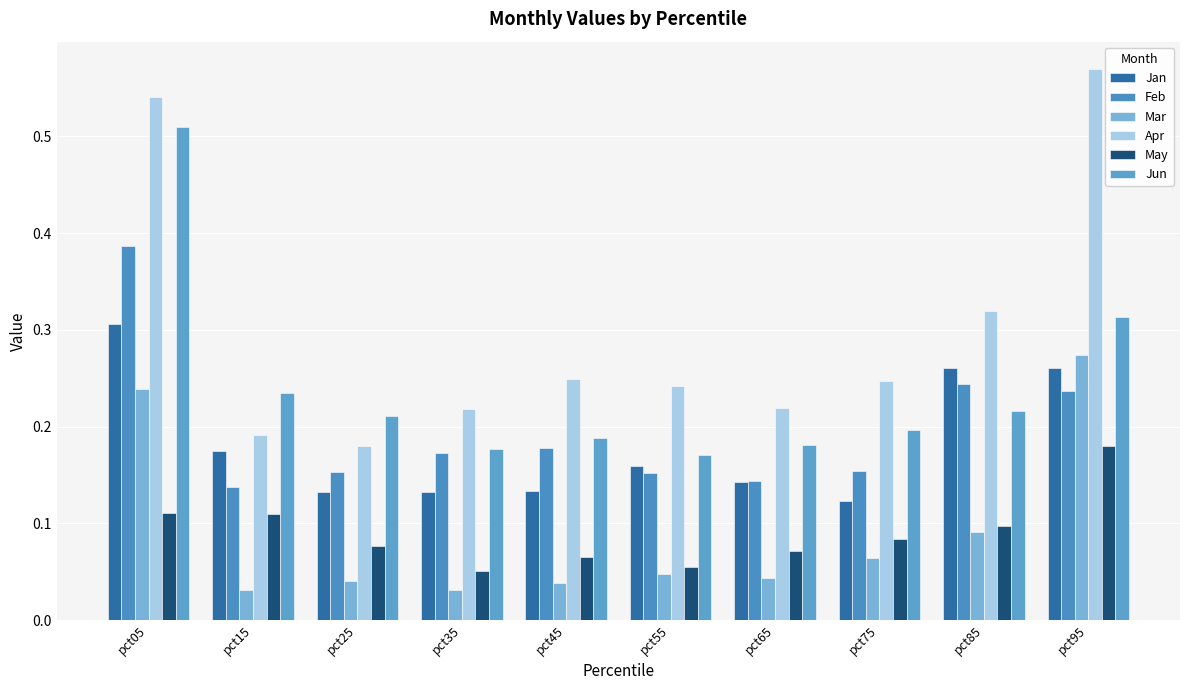

The Apr series shows 0.1 at pct15. True or false?

False